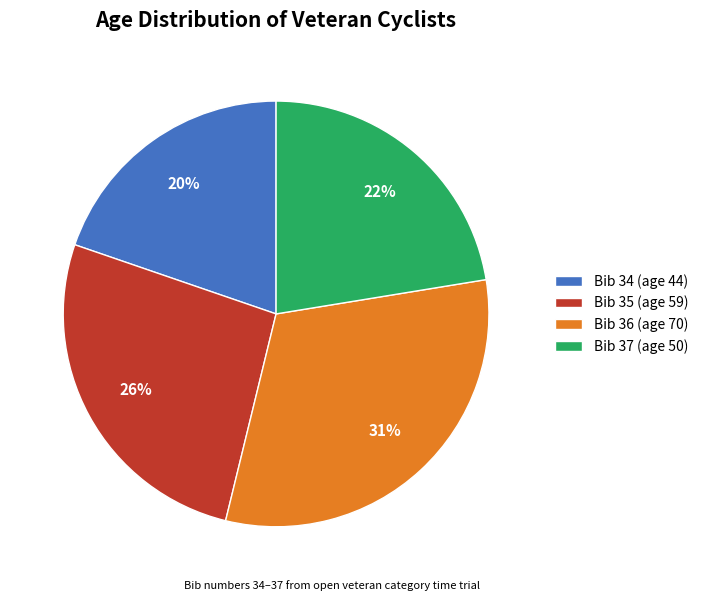

Does Bib 37 (age 50) account for over 50% of the chart?

No